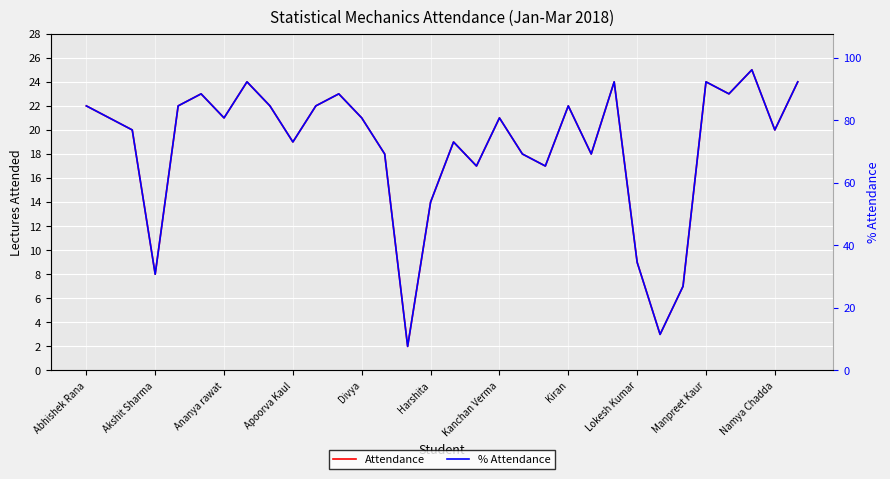

What is the lowest value of the % Attendance series?

7.7